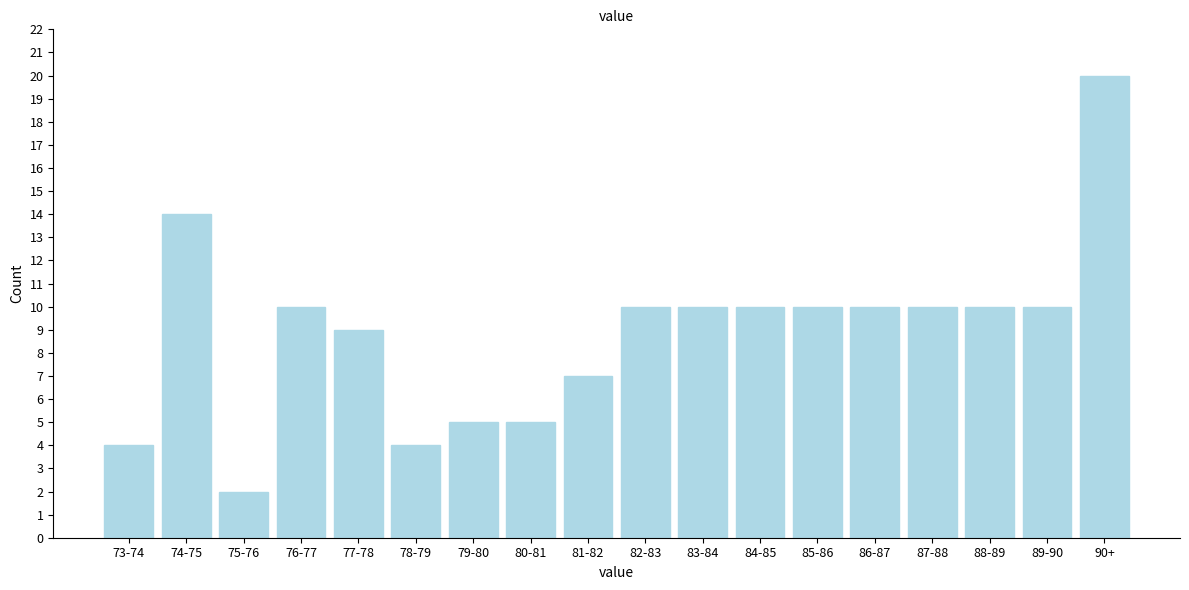

Reading left to right, list all the values displayed in this chart.

73-74=4	74-75=14	75-76=2	76-77=10	77-78=9	78-79=4	79-80=5	80-81=5	81-82=7	82-83=10	83-84=10	84-85=10	85-86=10	86-87=10	87-88=10	88-89=10	89-90=10	90+=20